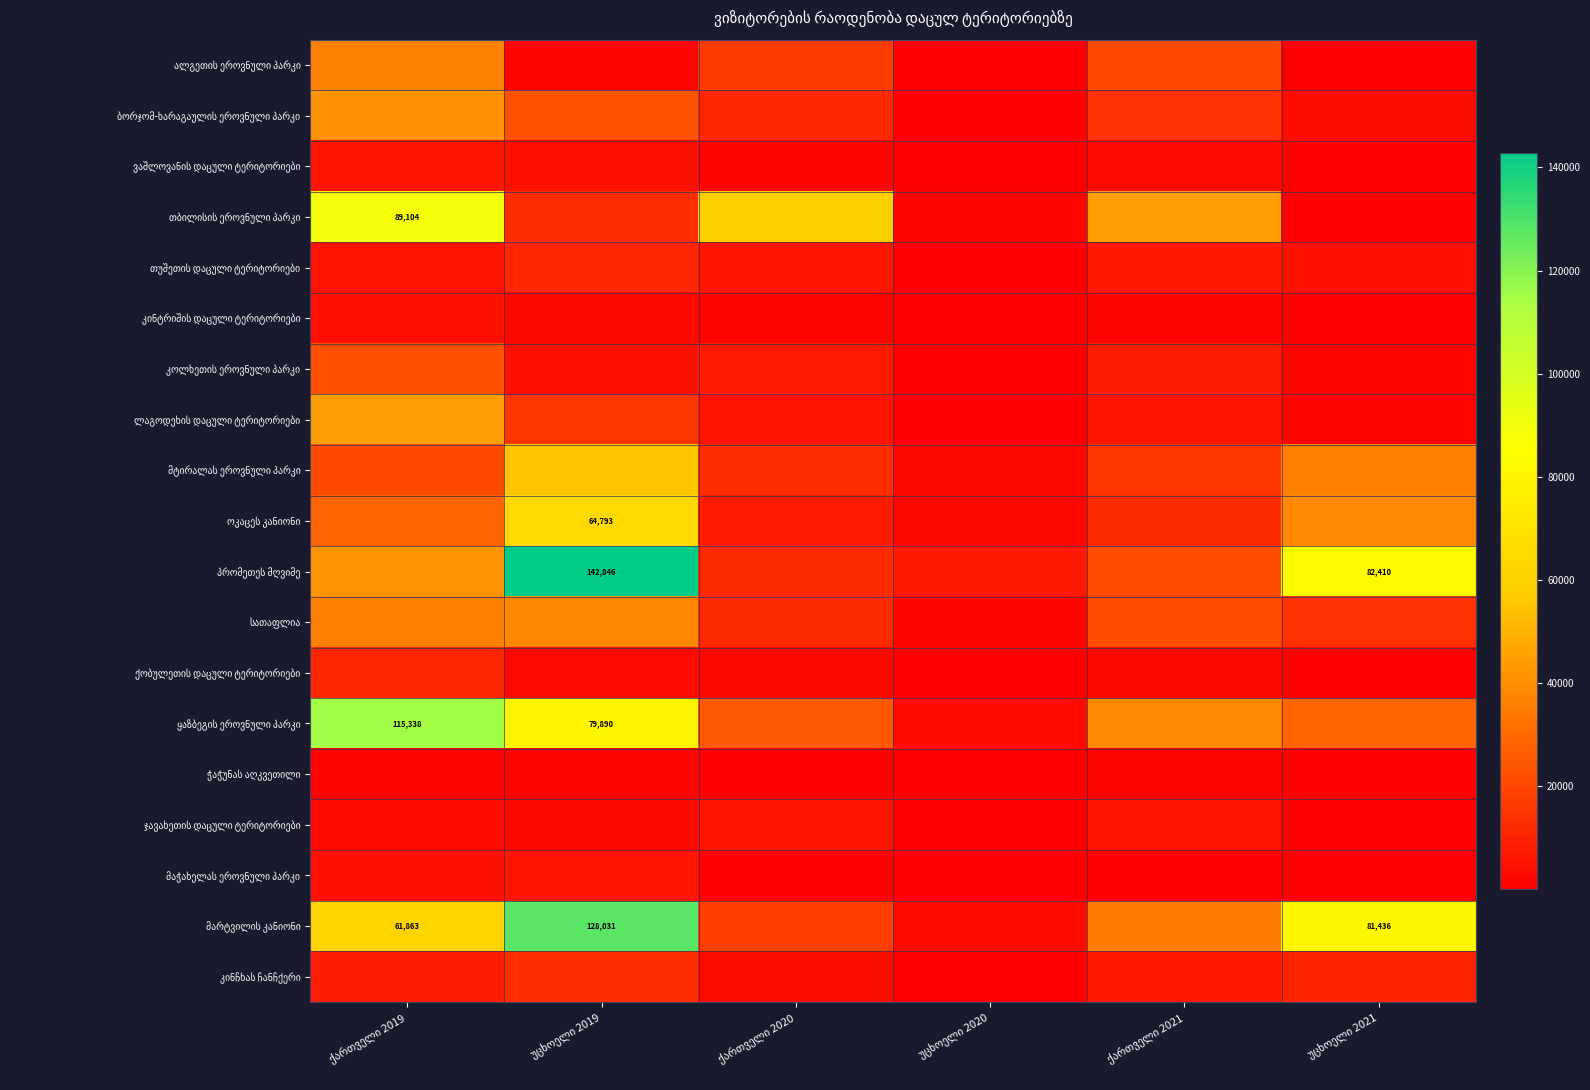

True or false: მაჭახელას ეროვნული პარკი has a value of 7484 at ქართველი 2019.

False